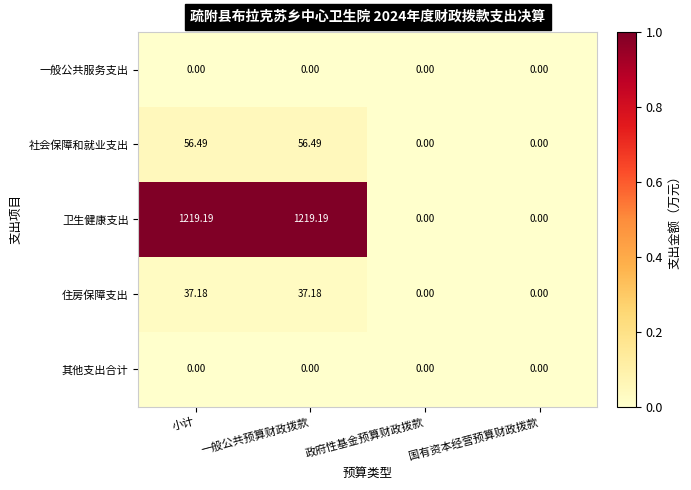

Where does the 社会保障和就业支出 series first go above 56?

小计